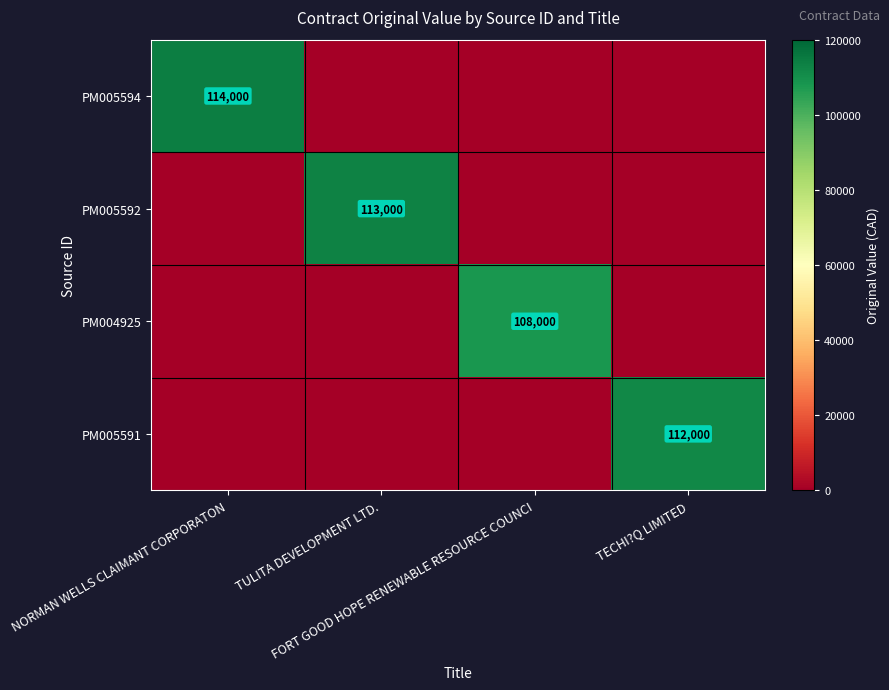

Which series has the widest spread of values?

PM005594